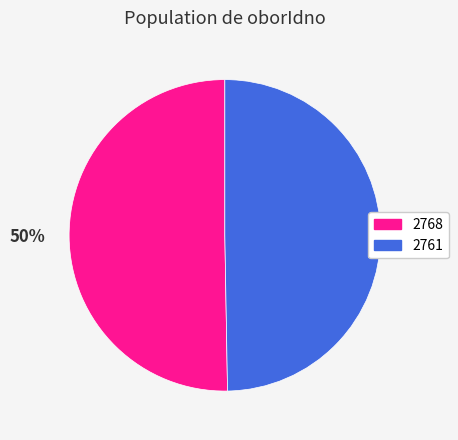

To the nearest percent, what is the combined percentage of 2761 and 2768?

100%